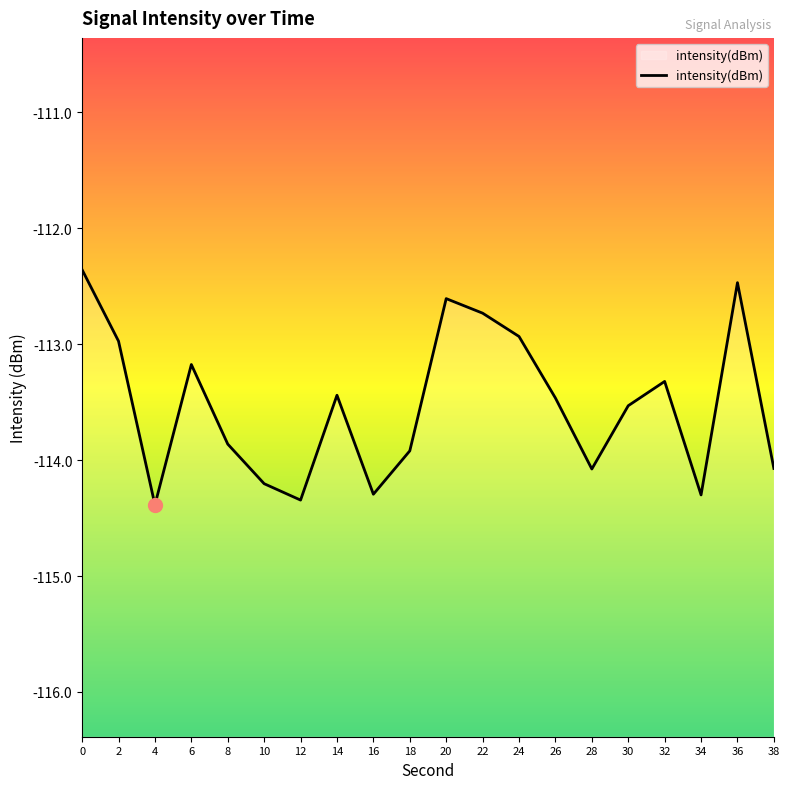

What value does the data have at 22?

-112.7